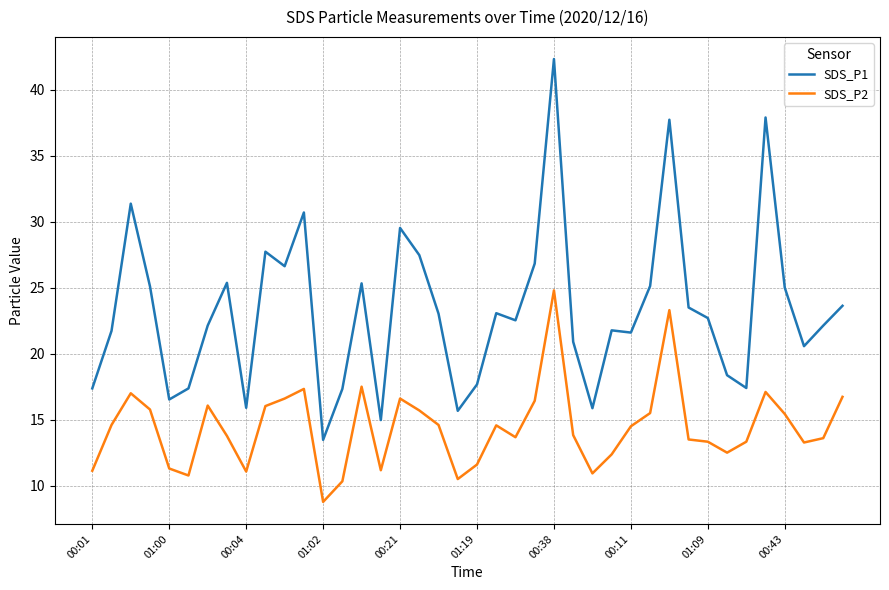

What are all the series names shown in the legend?

SDS_P1, SDS_P2